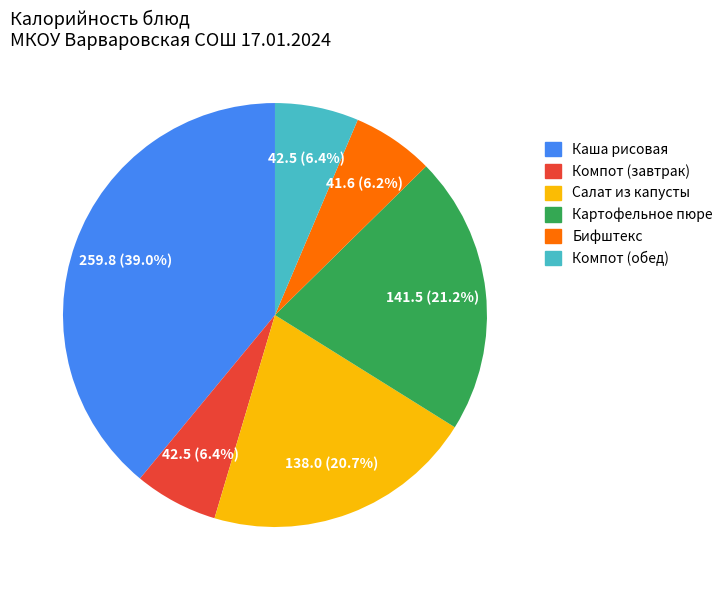

Between Салат из капусты and Бифштекс, which is larger?

Салат из капусты